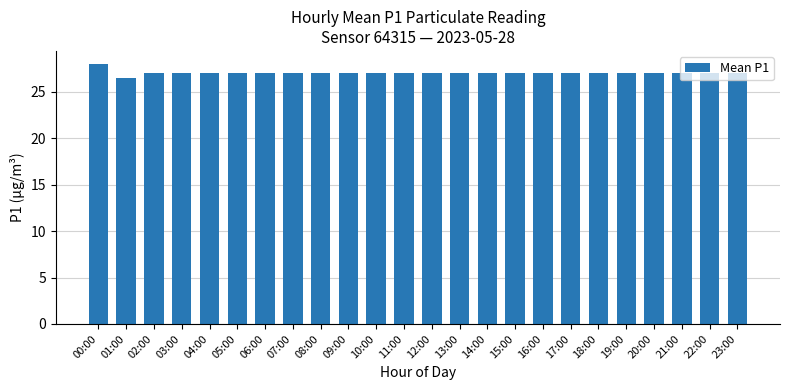

Approximately how many times larger is the value at 20:00 compared to 21:00?

1.0